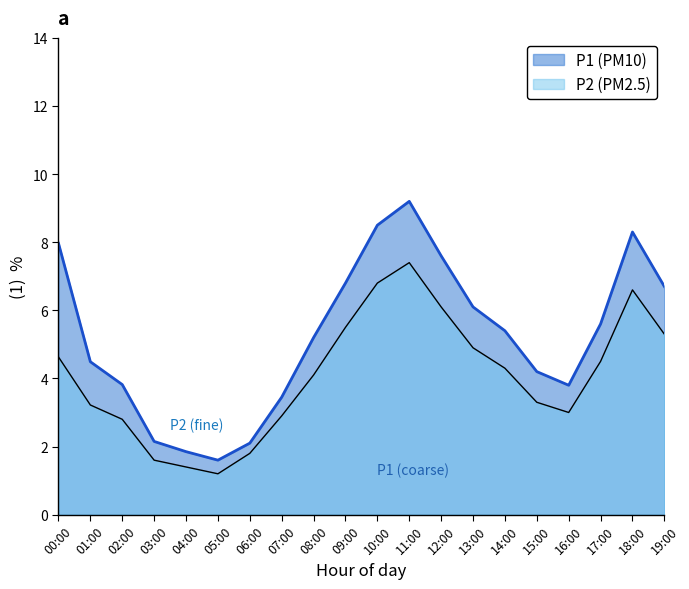

True or false: P2 has more than 0 points higher than both neighbors.

True